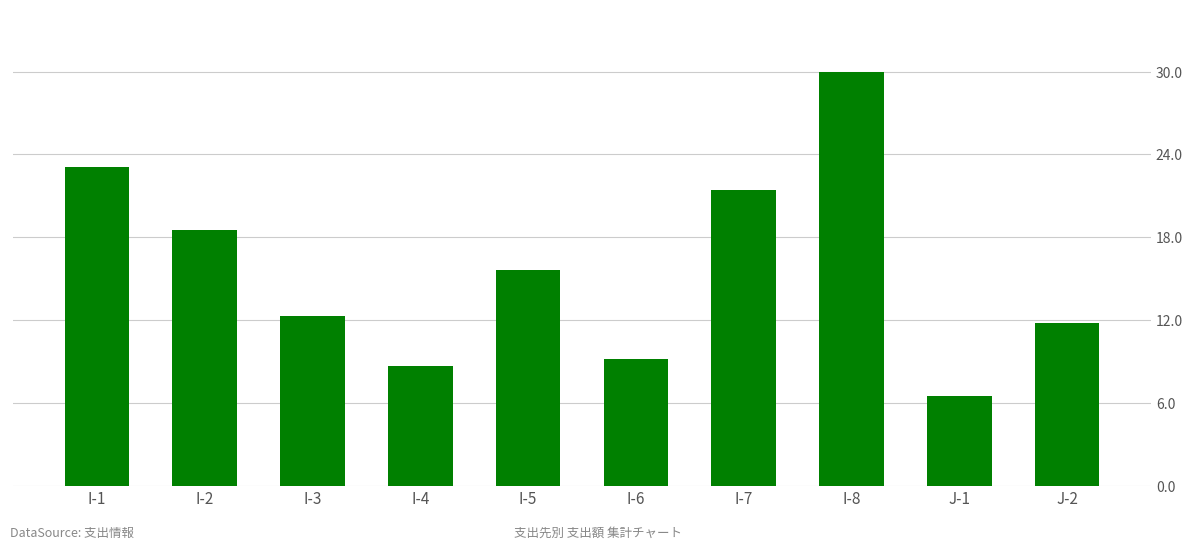

Rank the categories by value from highest to lowest.

I-8, I-1, I-7, I-2, I-5, I-3, J-2, I-6, I-4, J-1